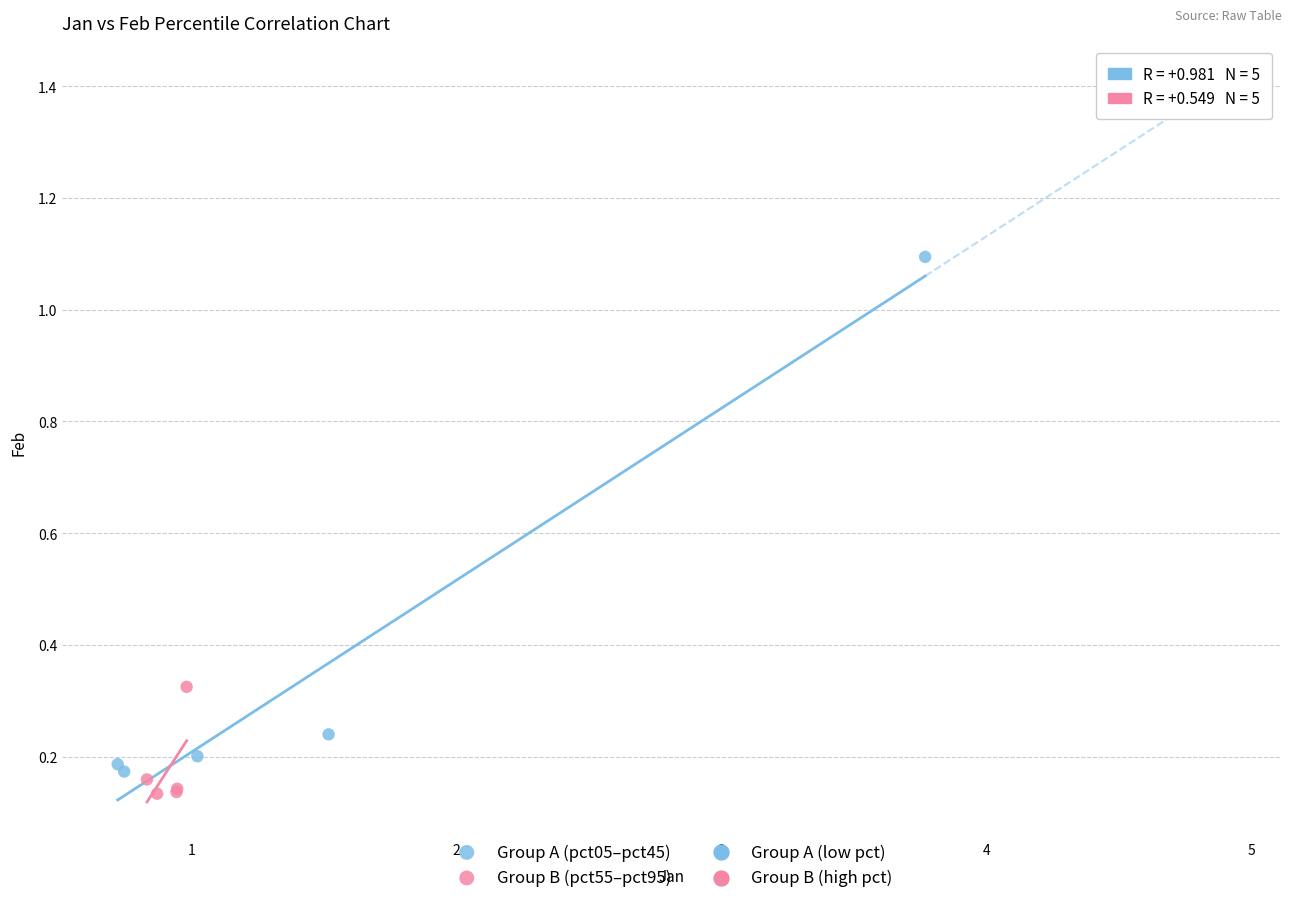

Which series has the widest spread of Y values?

Group A (pct05–pct45)